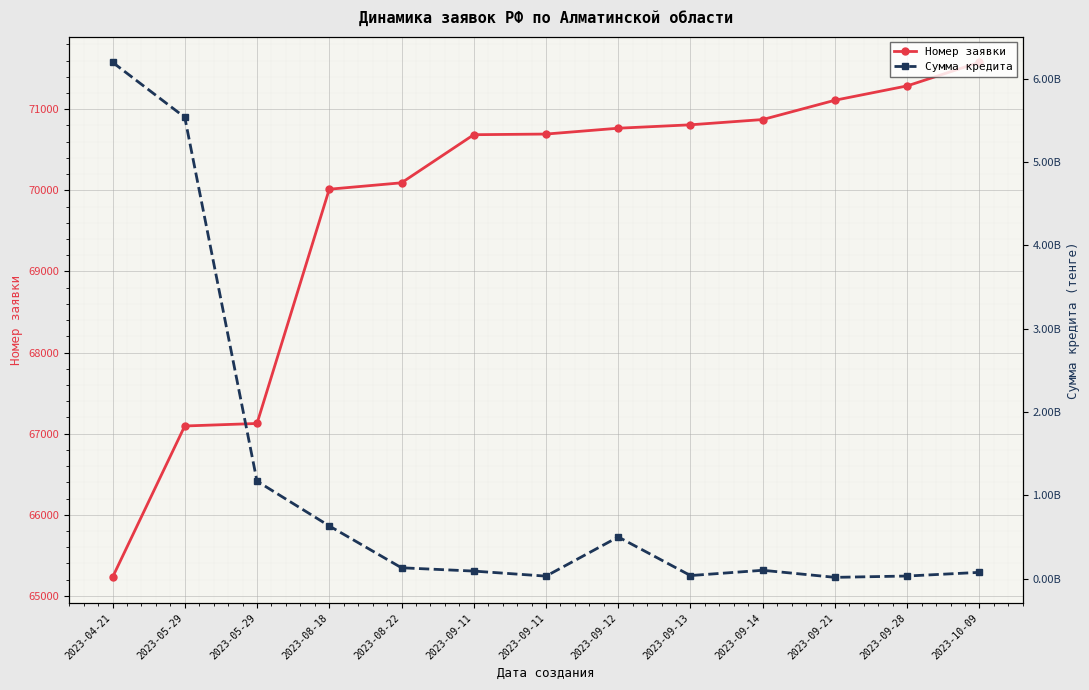

At which category does the chart reach its minimum across all series?

2023-04-21